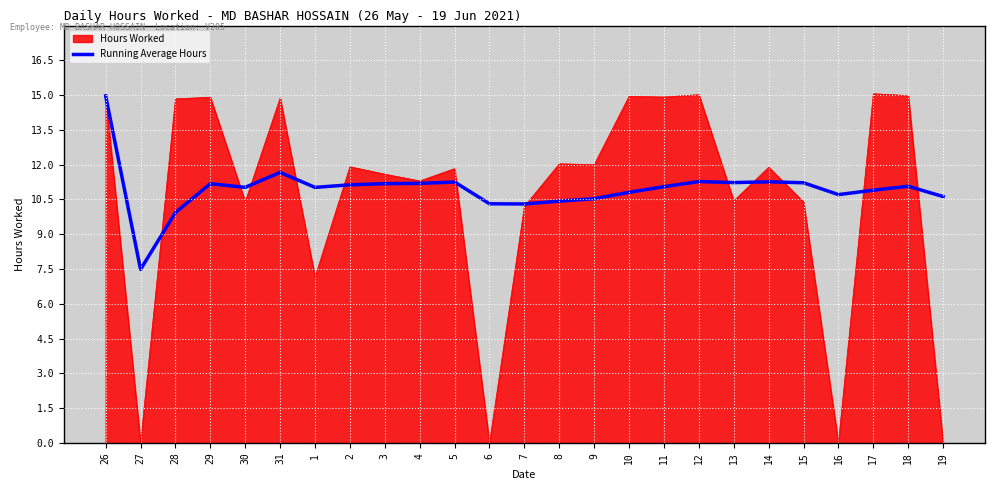

The value of Running Average Hours at 31 is 11.7. True or false?

True